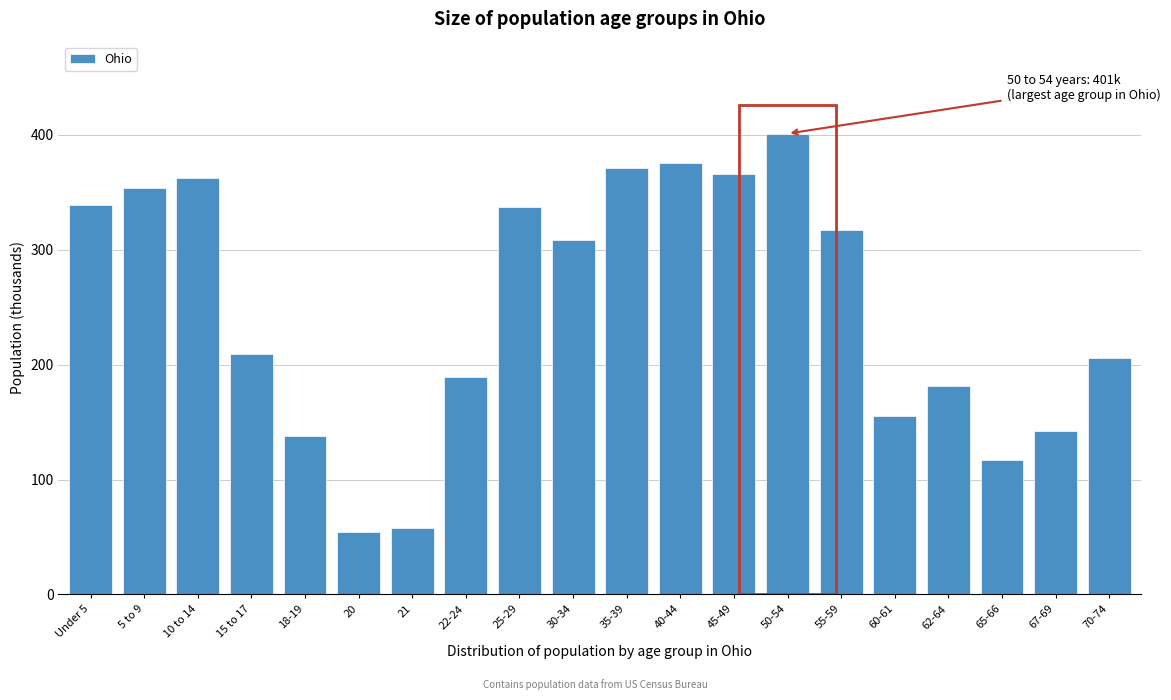

Reading left to right, list all the values displayed in this chart.

339	354	362	209	138	54	58	189	337	308	371	375	366	401	317	155	181	117	142	206